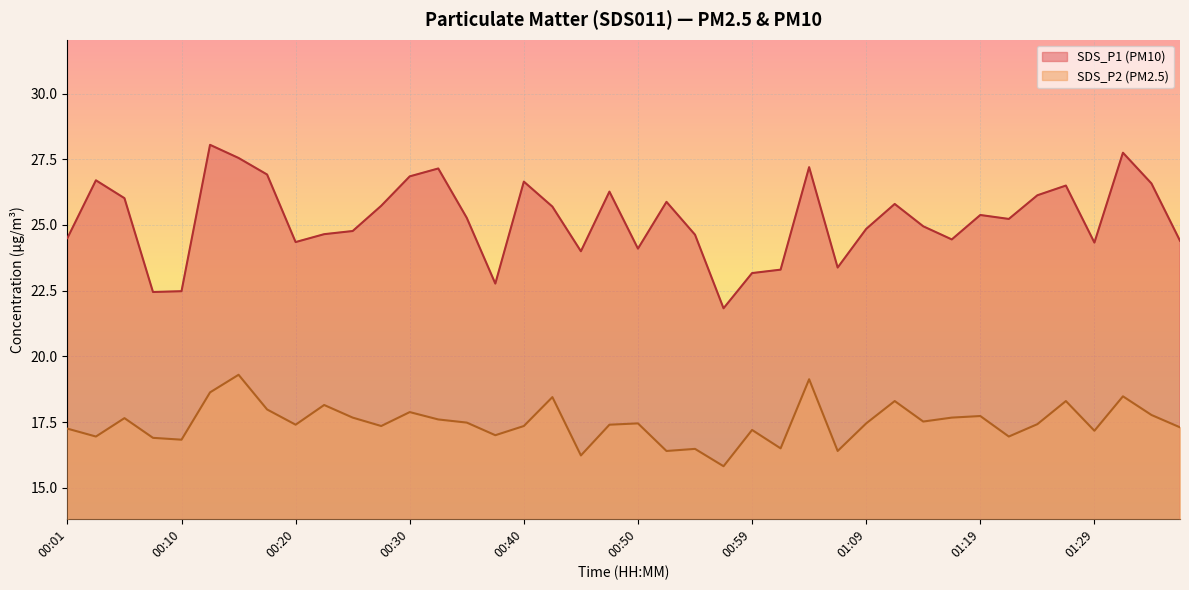

How many series are shown in this chart?

2